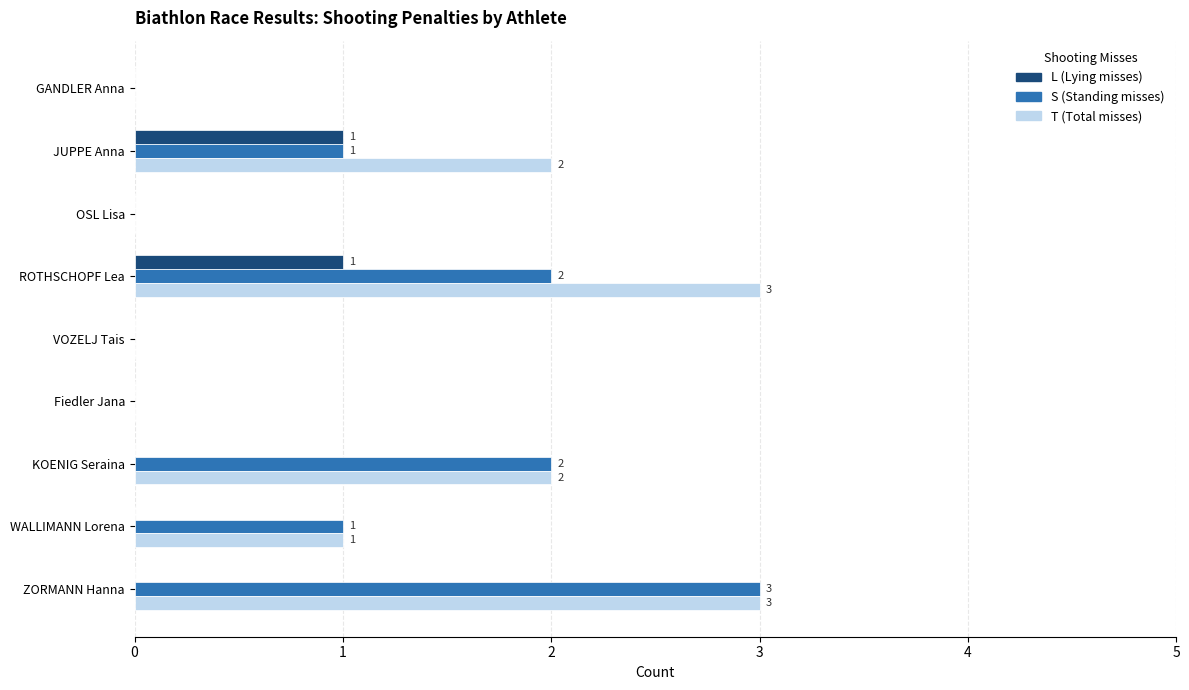

Is it true that S (Standing misses) equals -2 at Fiedler Jana?

False